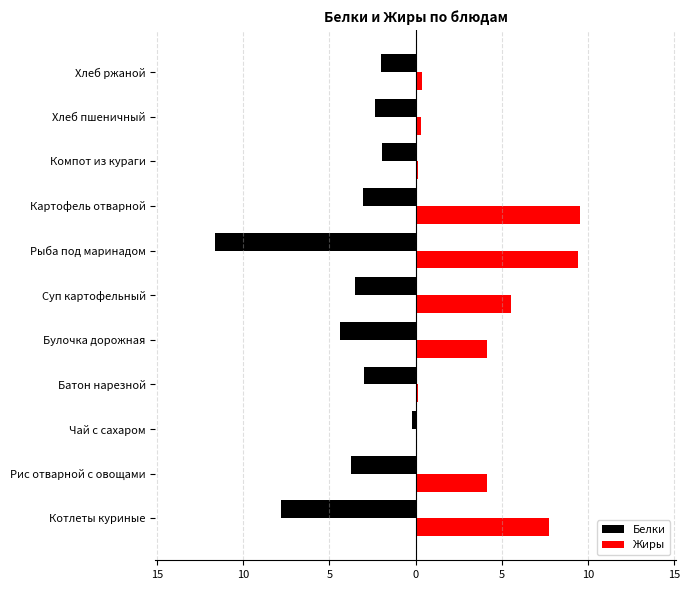

Reading left to right, list all the values displayed in this chart.

Белки: -7.8	-3.8	-0.2	-3.0	-4.4	-3.5	-11.6	-3.0	-1.9	-2.4	-2.0
Жиры: 7.8	4.1	0.0	0.2	4.1	5.5	9.4	9.6	0.1	0.3	0.4